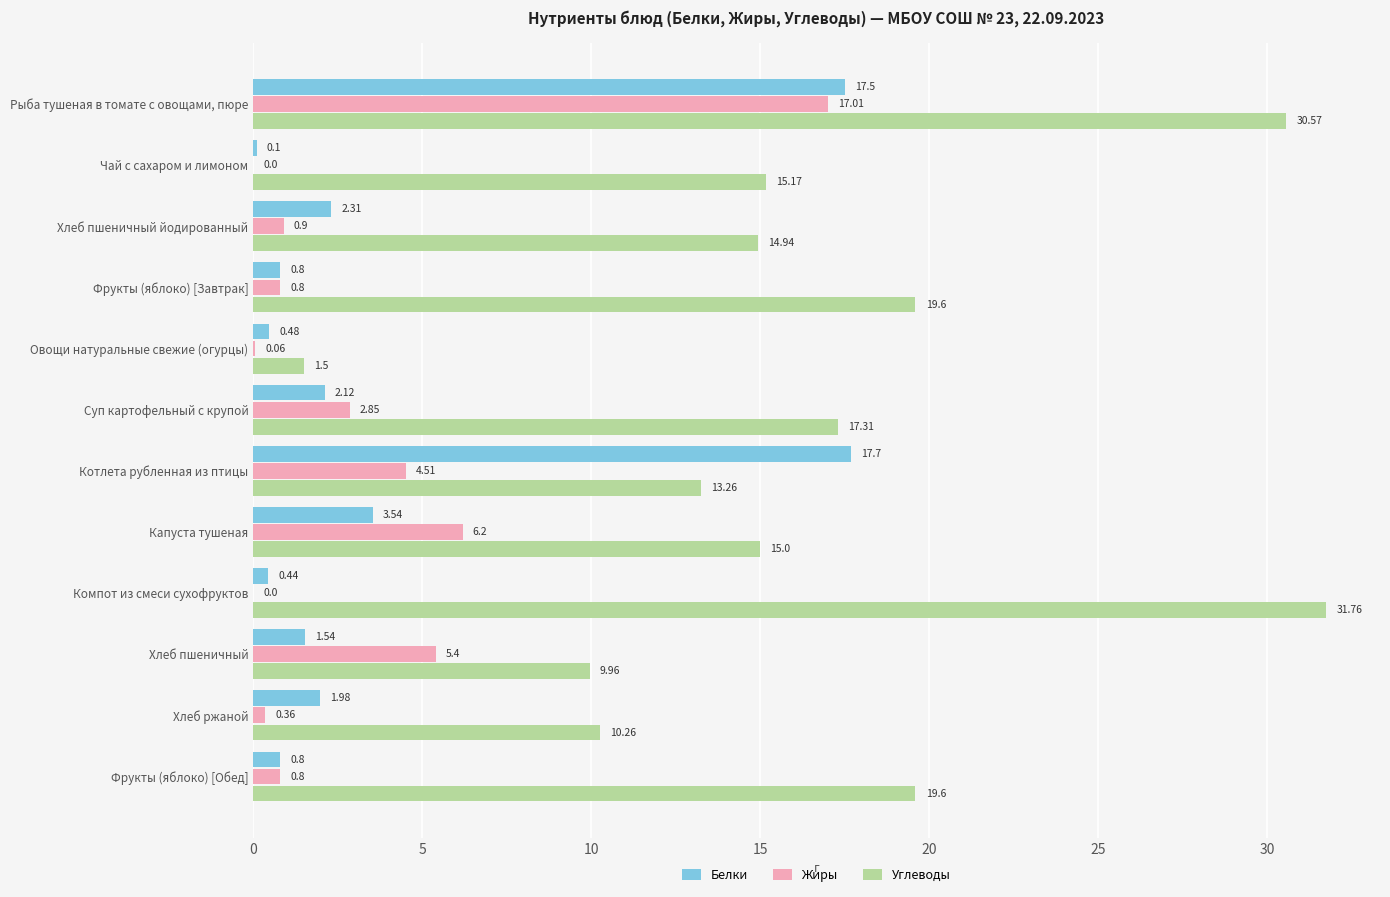

Which series changed the most between Фрукты (яблоко) [Завтрак] and Компот из смеси сухофруктов?

Углеводы